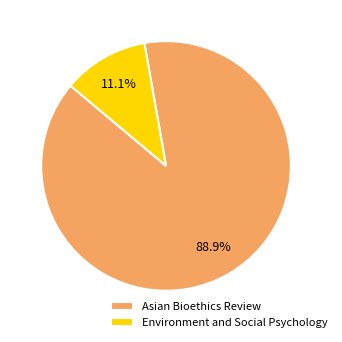

To the nearest percent, what is the difference between the Environment and Social Psychology and Asian Bioethics Review slice percentages?

78%